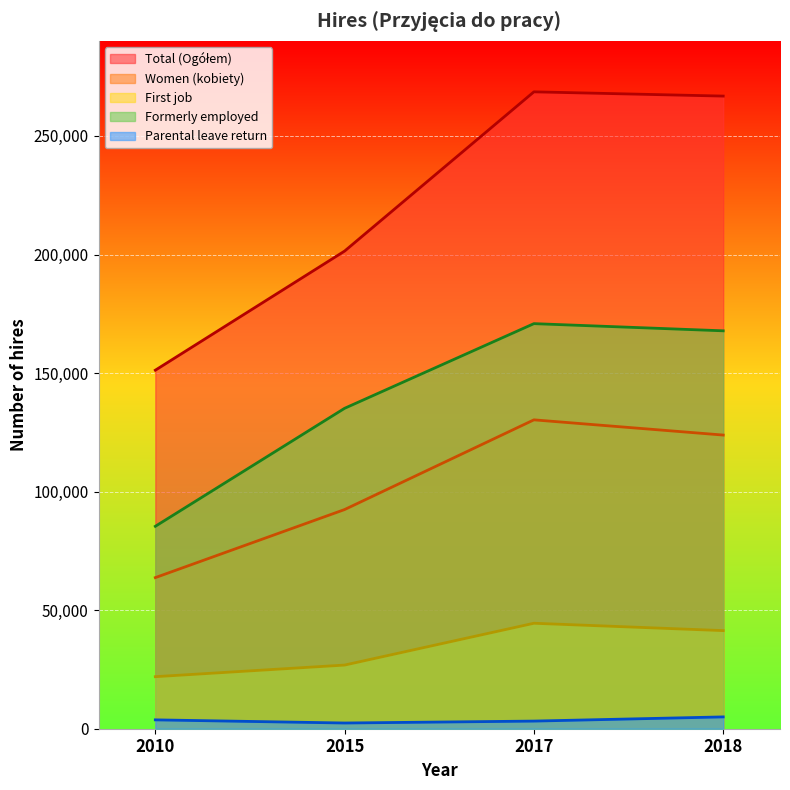

What is the greatest value displayed?

268609